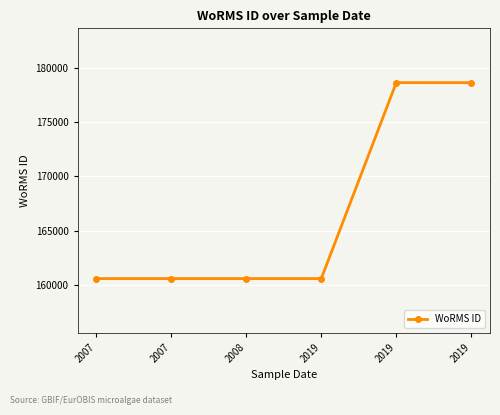

Is this an area chart (filled region under the line)?

No